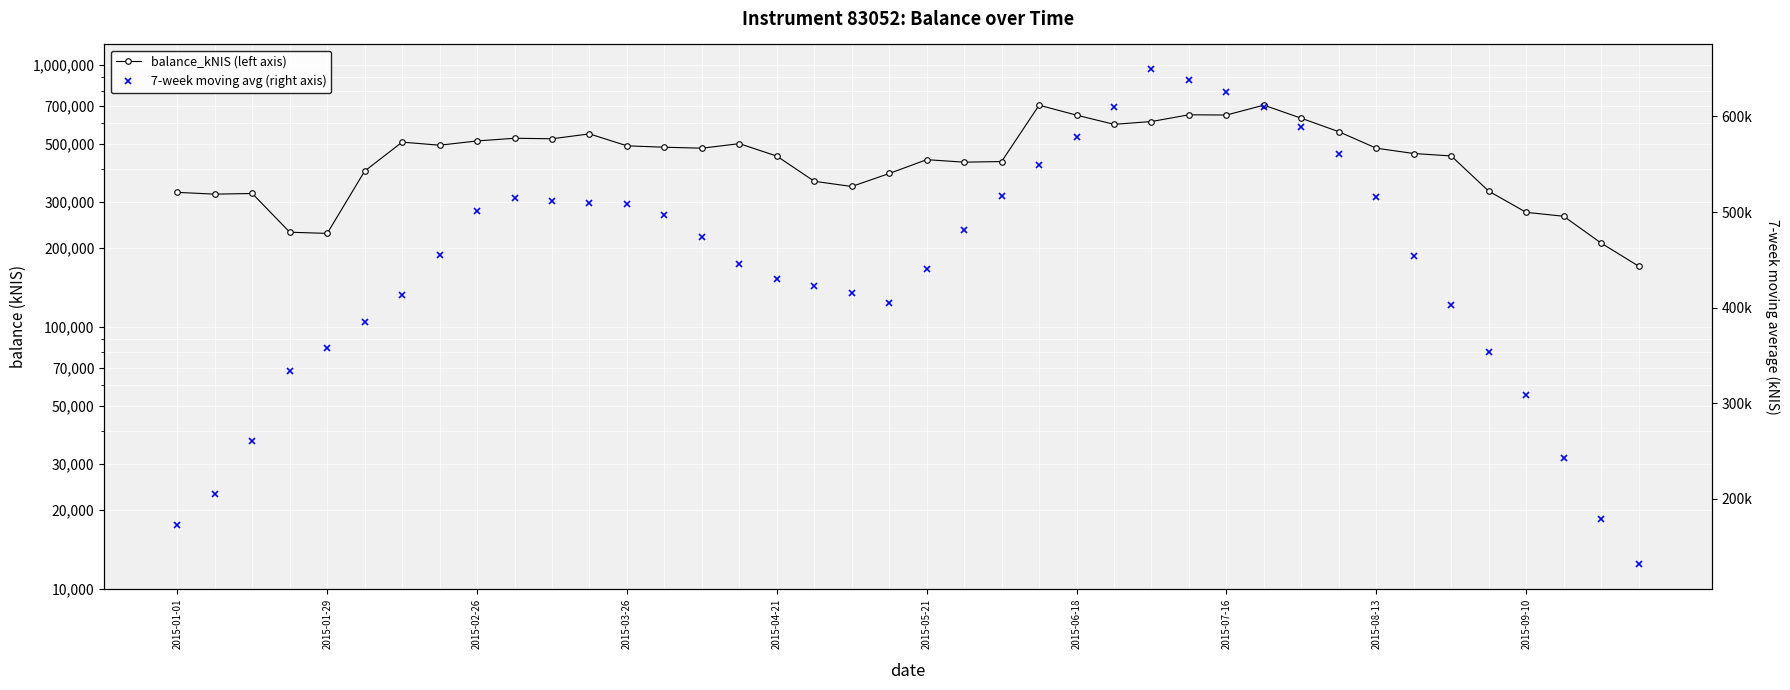

How many categories are shown in the chart?

40